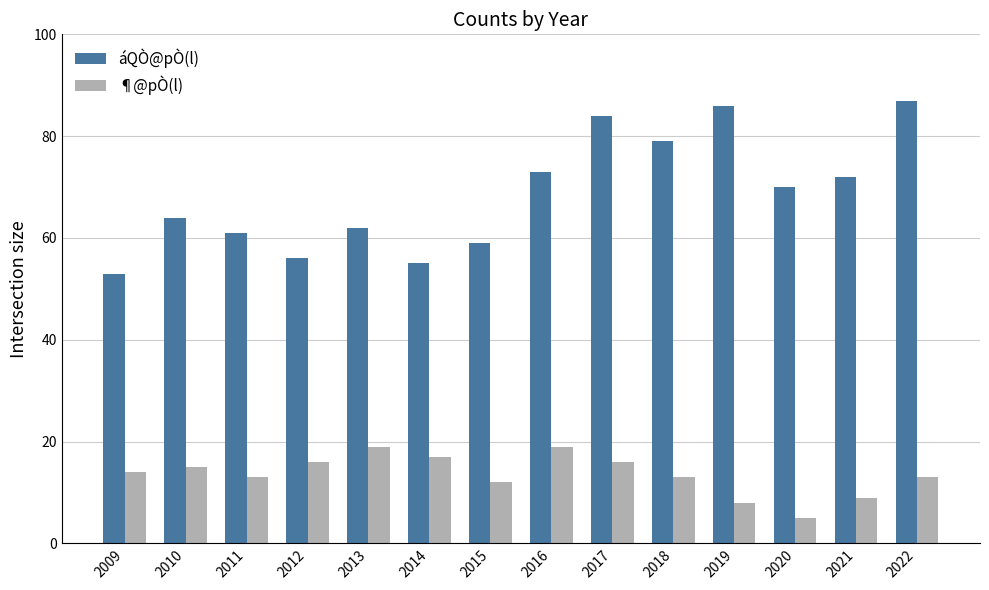

Which series has the largest total across all categories?

áQÒ@pÒ(l)